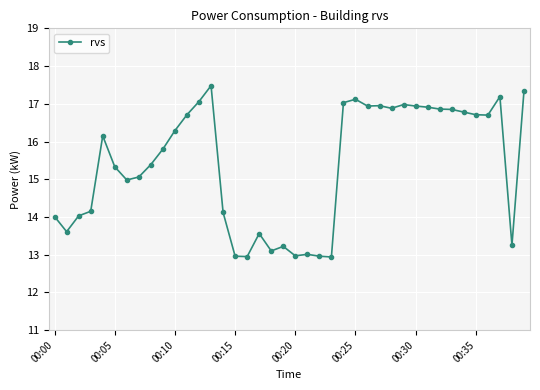

What is the sum of all values?

615.3